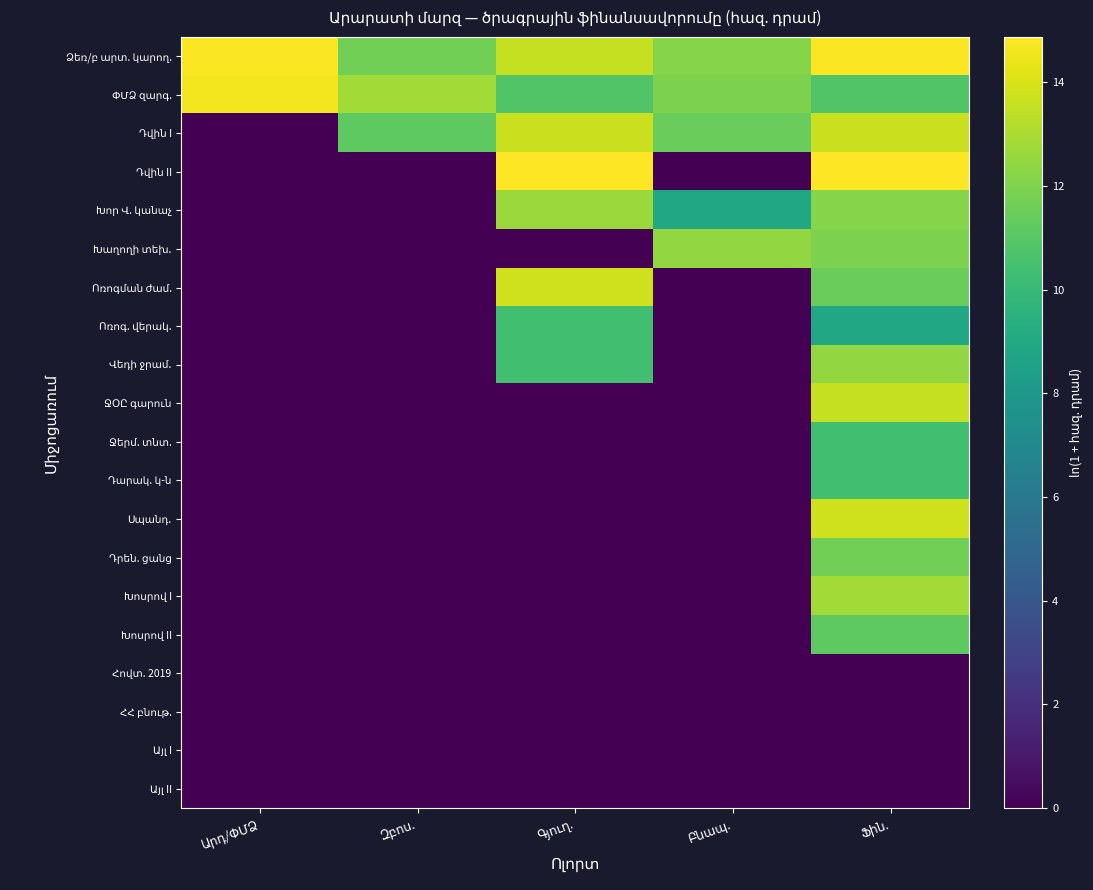

What is the difference between the highest and lowest values at Բնապ.?

12.4